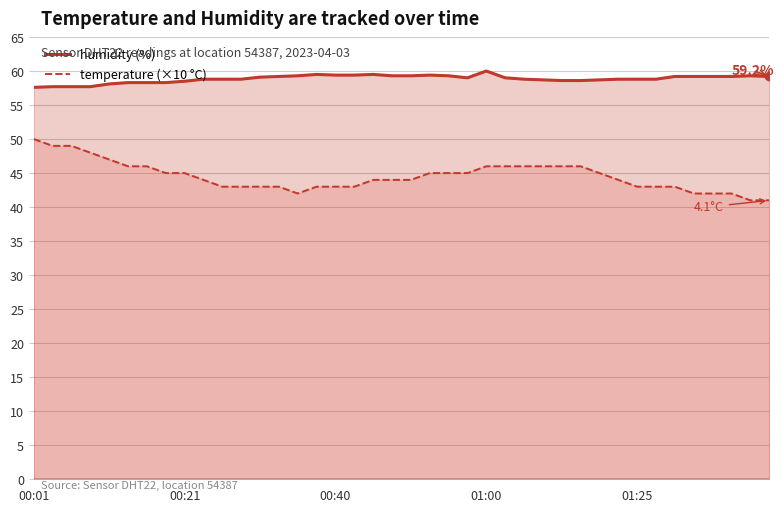

Reading left to right, list all the values displayed in this chart.

temperature: 50.0	49.0	49.0	48.0	47.0	46.0	46.0	45.0	45.0	44.0	43.0	43.0	43.0	43.0	42.0	43.0	43.0	43.0	44.0	44.0	44.0	45.0	45.0	45.0	46.0	46.0	46.0	46.0	46.0	46.0	45.0	44.0	43.0	43.0	43.0	42.0	42.0	42.0	41.0	41.0
humidity: 57.6	57.7	57.7	57.7	58.1	58.3	58.3	58.3	58.5	58.8	58.8	58.8	59.1	59.2	59.3	59.5	59.4	59.4	59.5	59.3	59.3	59.4	59.3	59.0	60.0	59.0	58.8	58.7	58.6	58.6	58.7	58.8	58.8	58.8	59.2	59.2	59.2	59.2	59.3	59.2